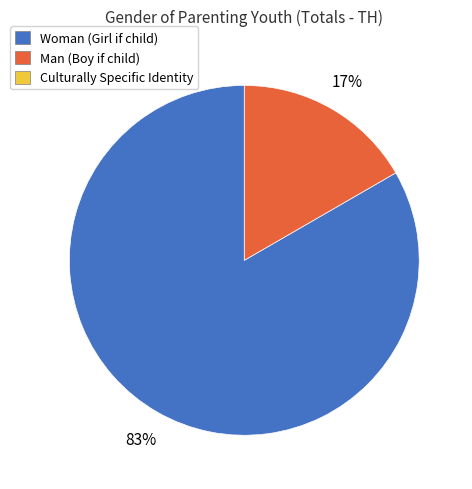

Is there any slice that represents more than half of the pie?

Yes